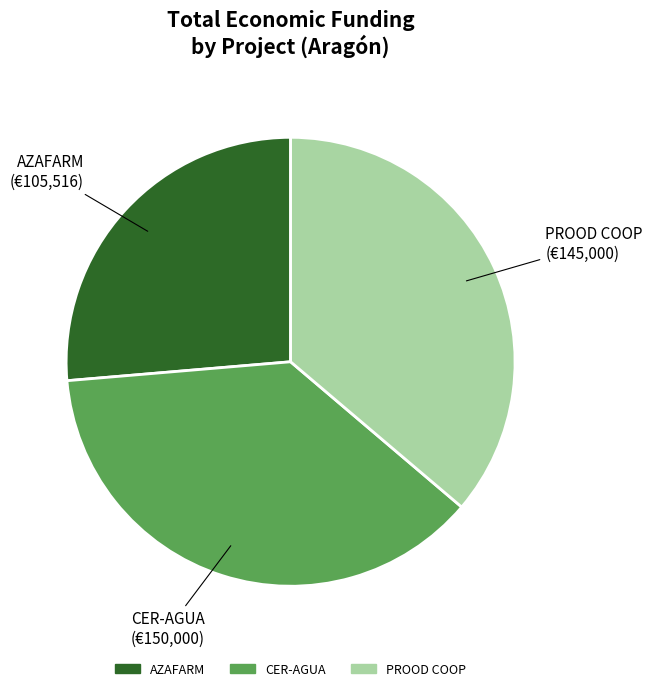

Is there a majority slice in this chart?

No